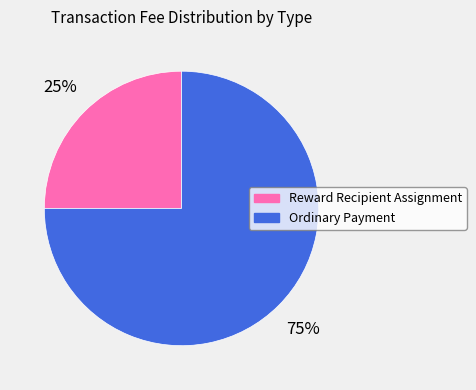

Is it true that Reward Recipient Assignment is 34% of the pie?

False